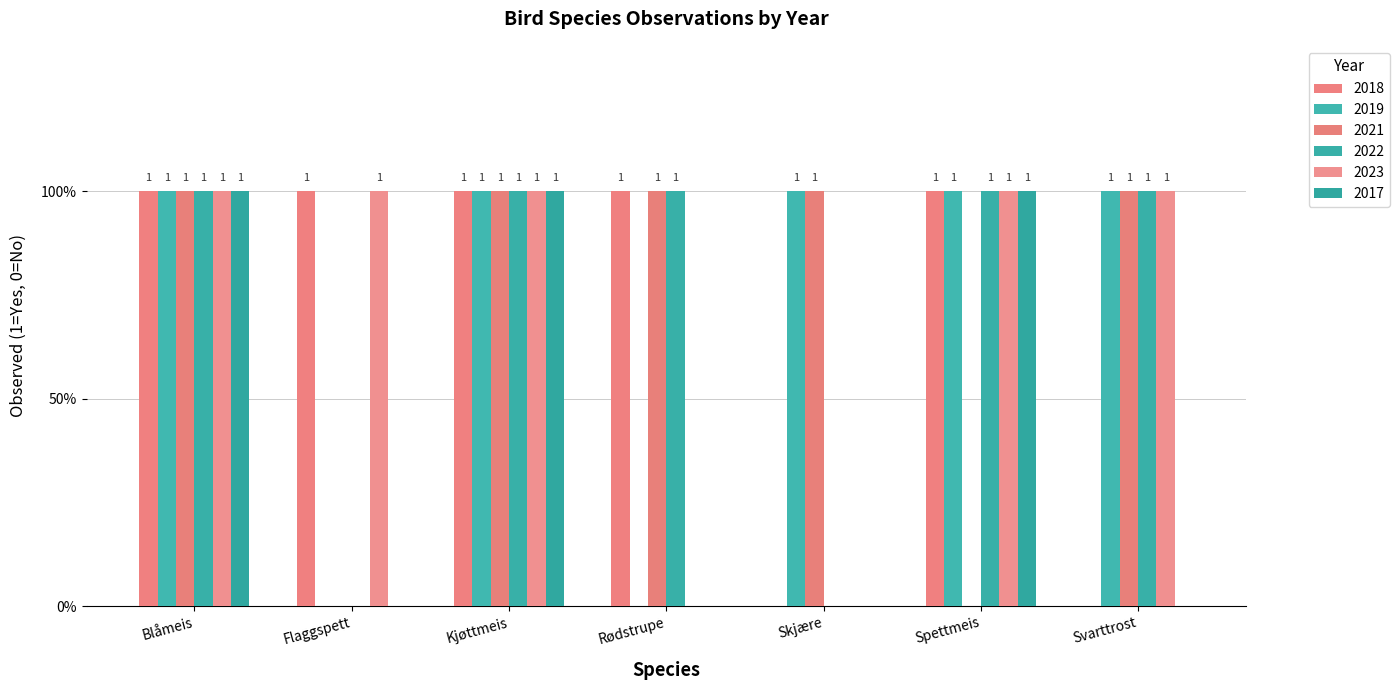

Which category has the lowest value in the 2018 series?

Skjære